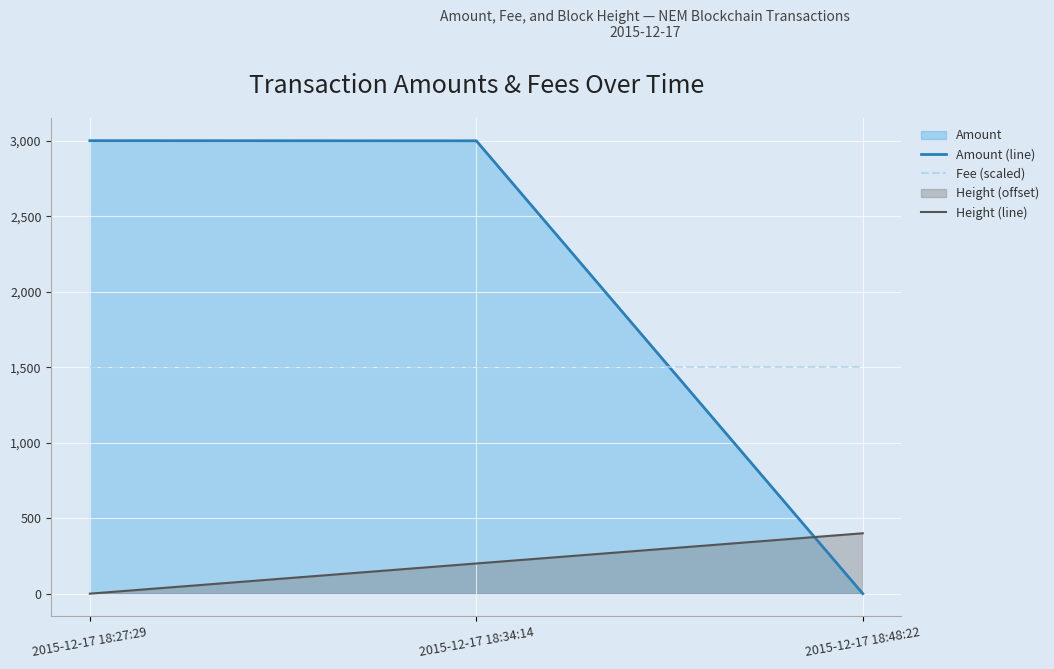

What is the average value of the Height (line) series?

200